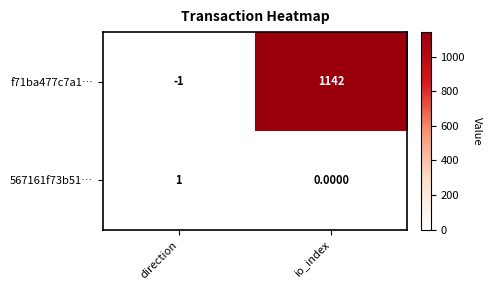

At direction, list the series in order from smallest to largest.

f71ba477c7a1…, 567161f73b51…